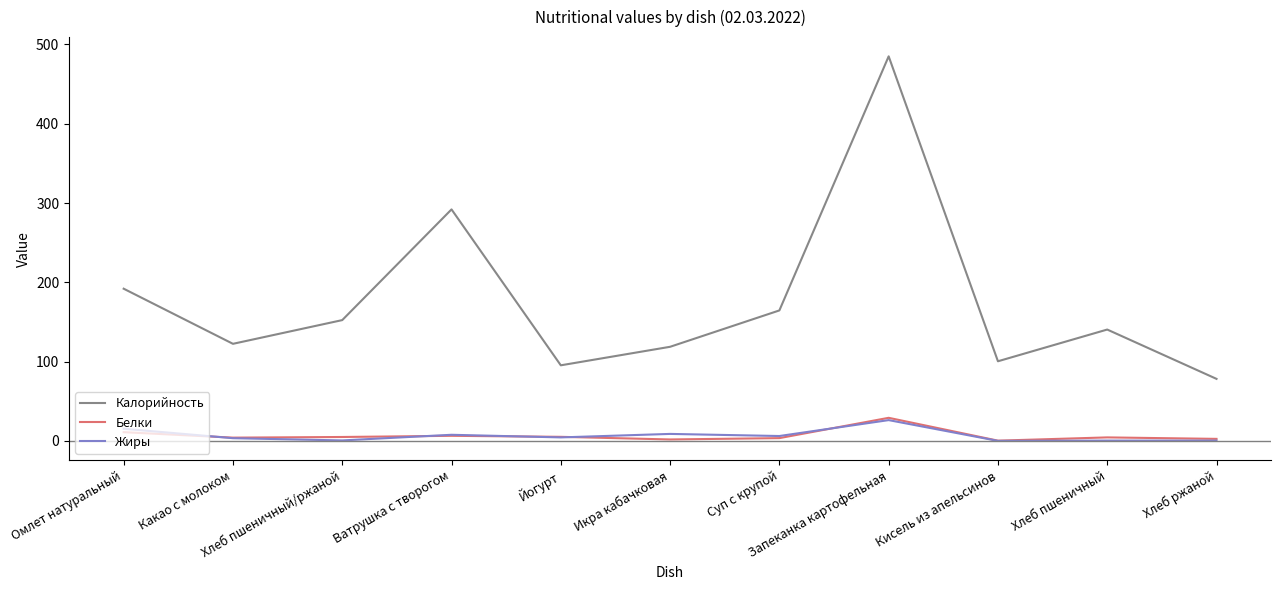

True or false: Калорийность and Жиры cross at least once.

False